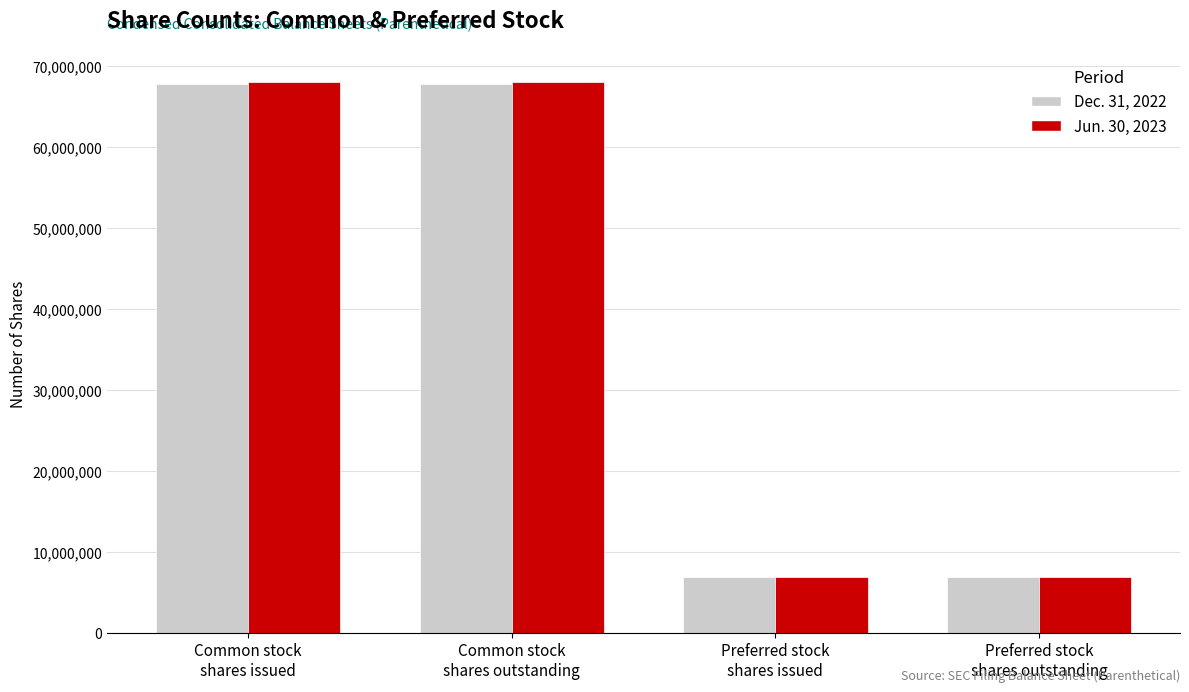

How many bars are there in total?

8